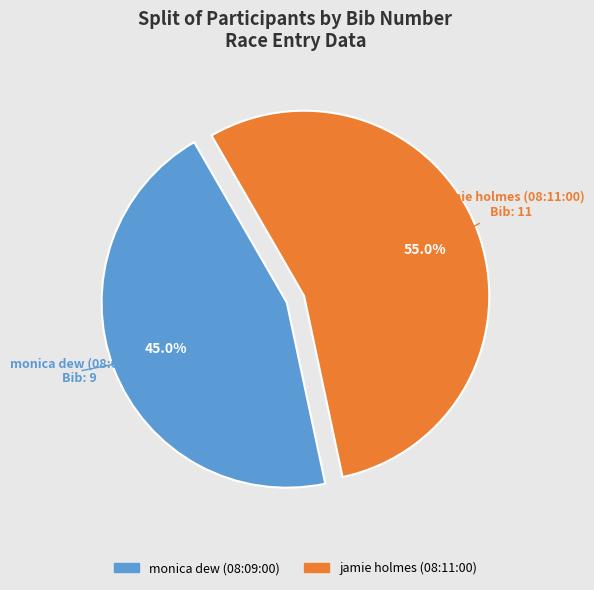

What is the largest slice in the pie chart?

jamie holmes (08:11:00)